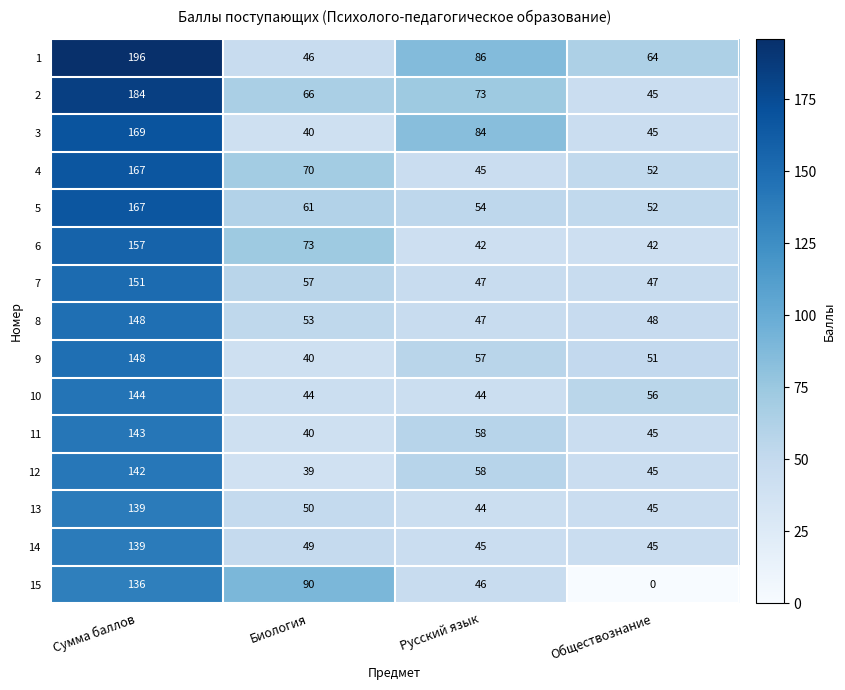

List the labels in order of 13 value, largest first.

Сумма баллов, Биология, Обществознание, Русский язык